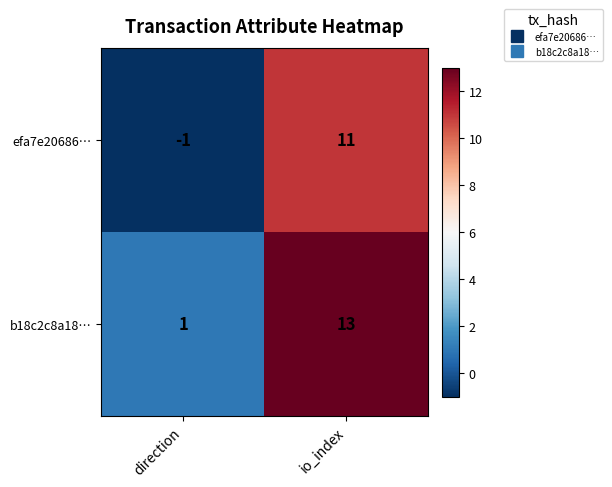

Reading left to right, extract all data points from this chart.

efa7e20686…: direction=-1	io_index=11
b18c2c8a18…: direction=1	io_index=13